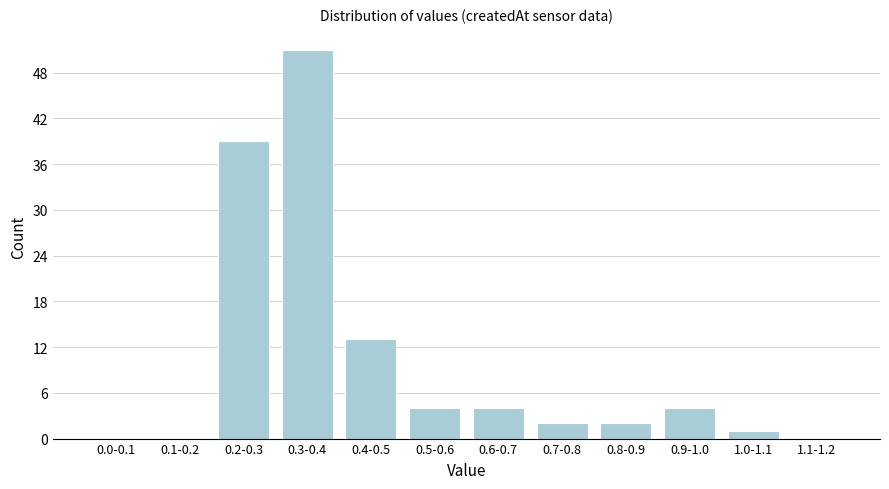

Reading left to right, list all the values displayed in this chart.

0.0-0.1=0	0.1-0.2=0	0.2-0.3=39	0.3-0.4=51	0.4-0.5=13	0.5-0.6=4	0.6-0.7=4	0.7-0.8=2	0.8-0.9=2	0.9-1.0=4	1.0-1.1=1	1.1-1.2=0